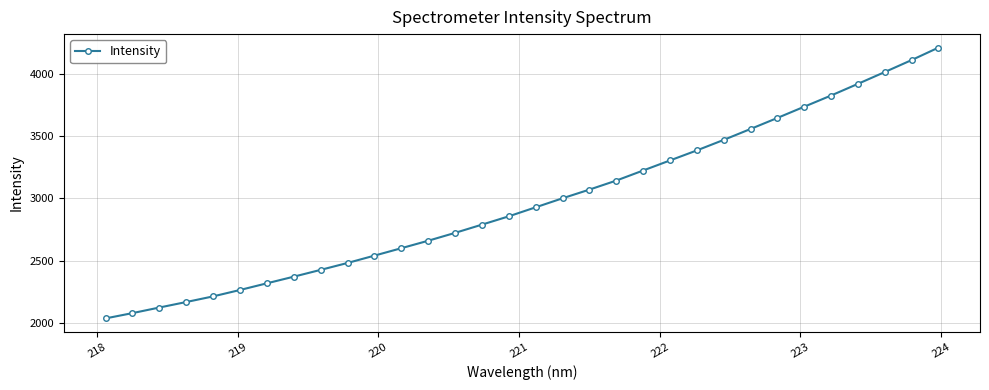

What is the greatest value displayed?

4208.1